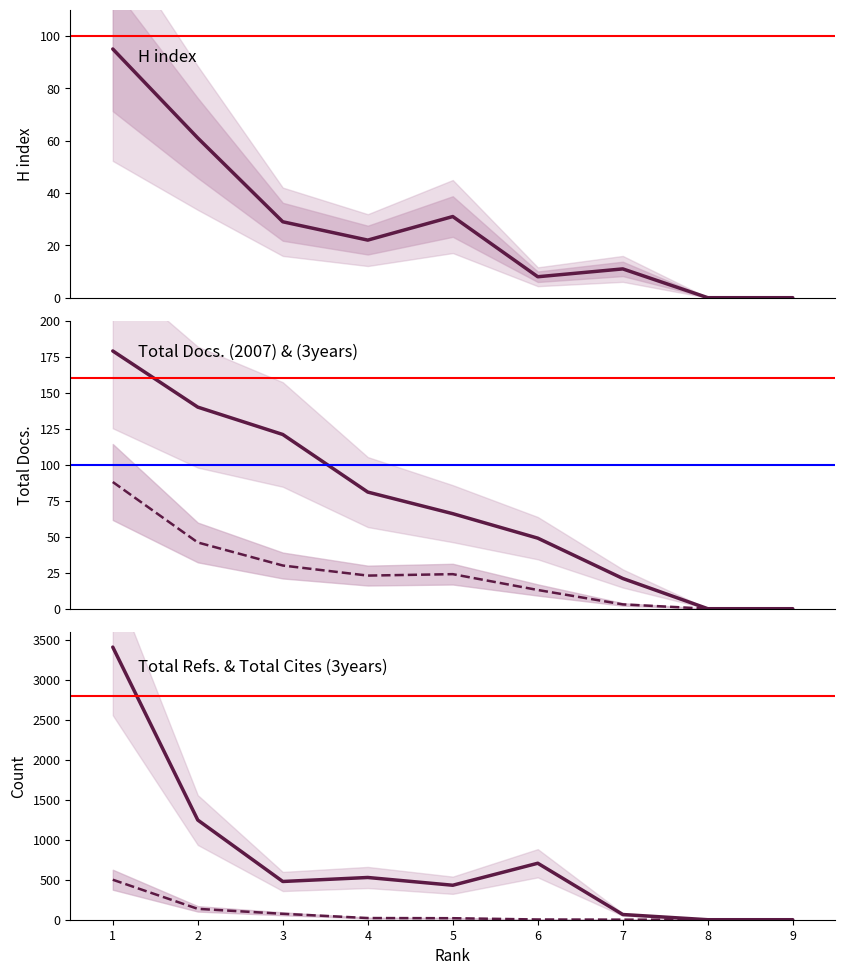

The value of H index at 4 is 9. True or false?

False